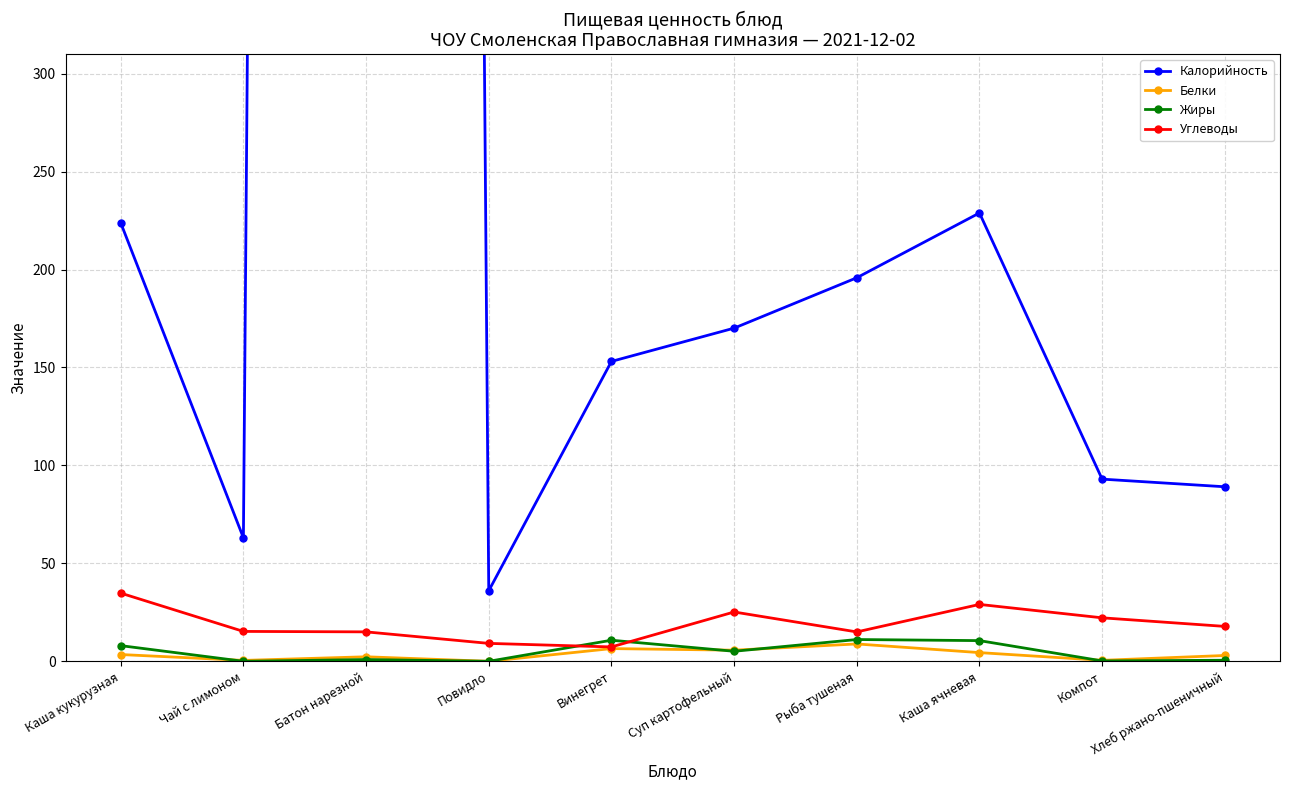

Which series has the largest total across all categories?

Калорийность